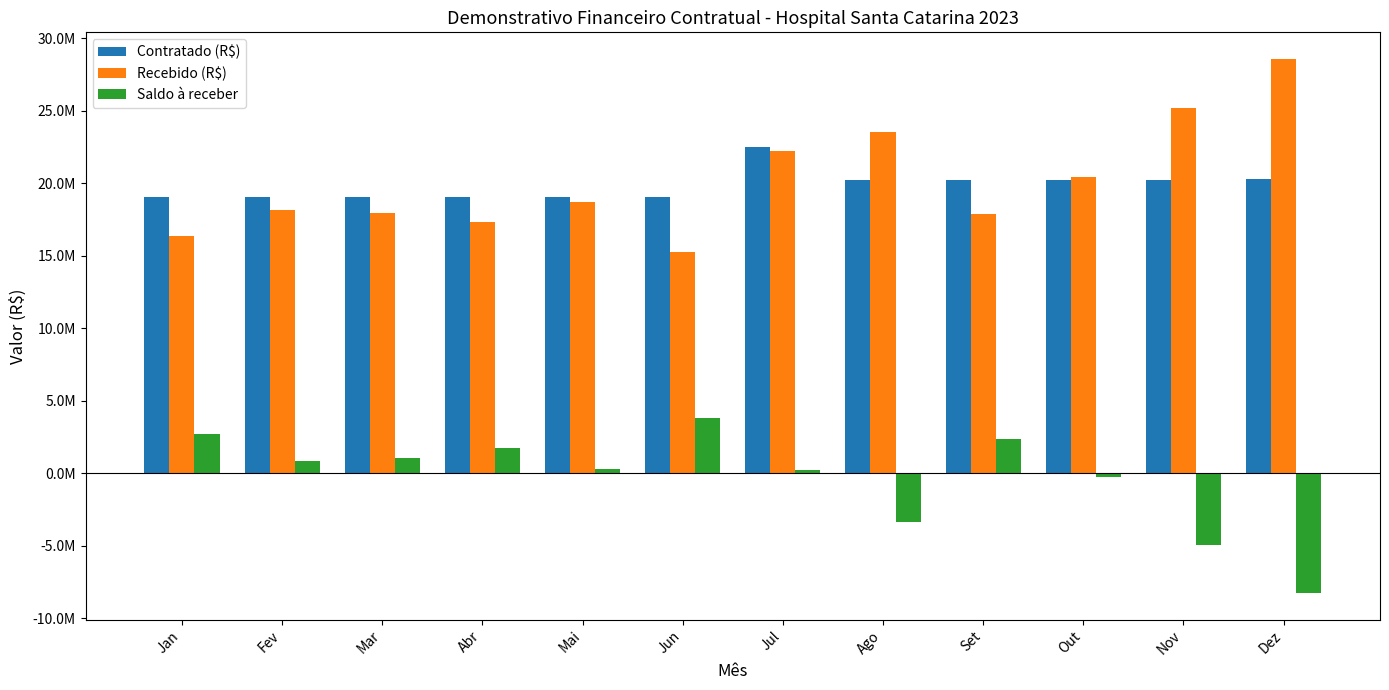

Which series has the largest range (max minus min)?

Recebido (R$)